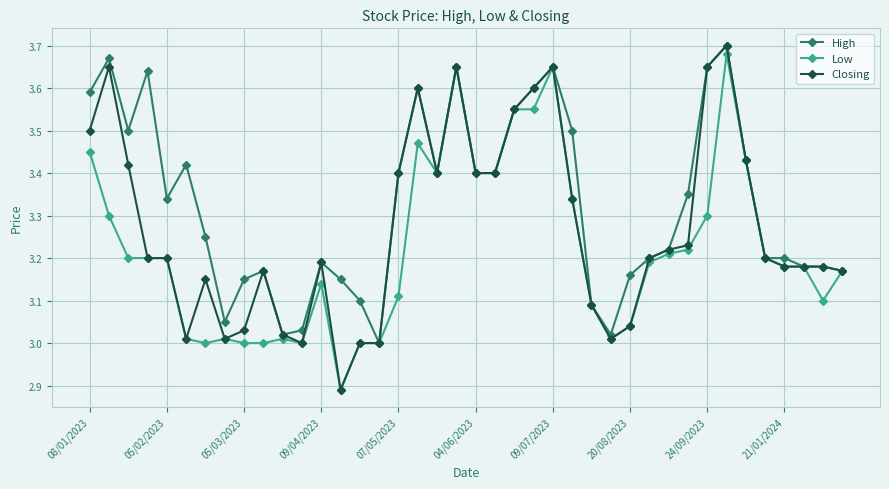

Which series has the largest range (max minus min)?

Closing